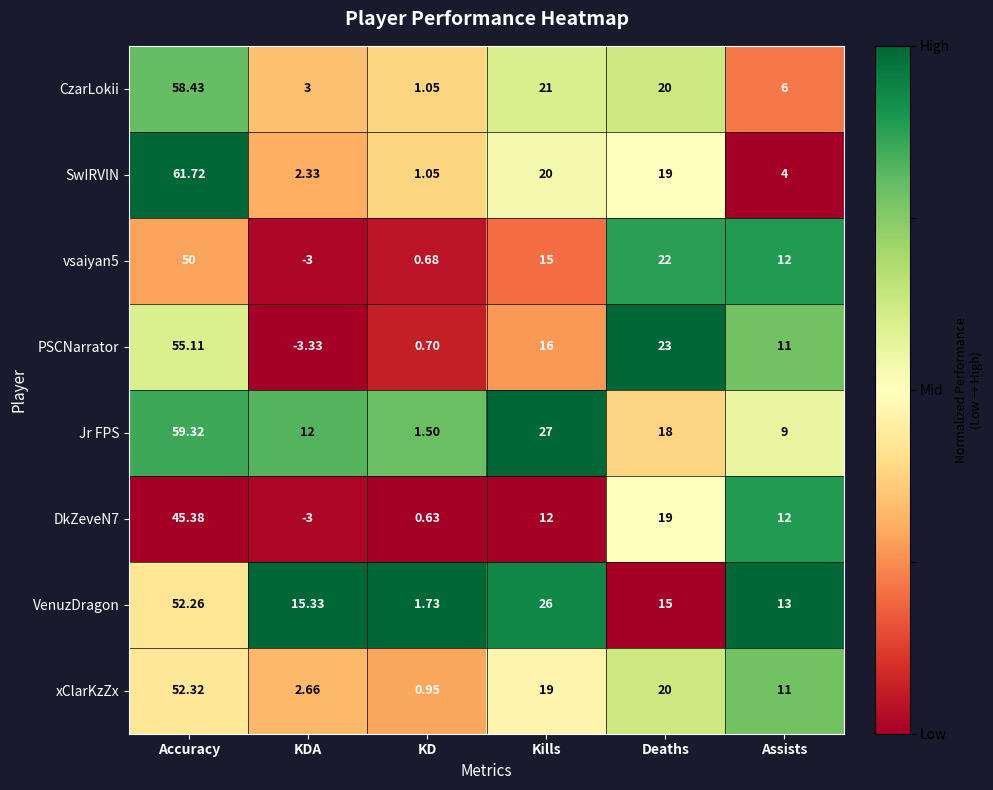

At which label does PSCNarrator reach its minimum?

KDA